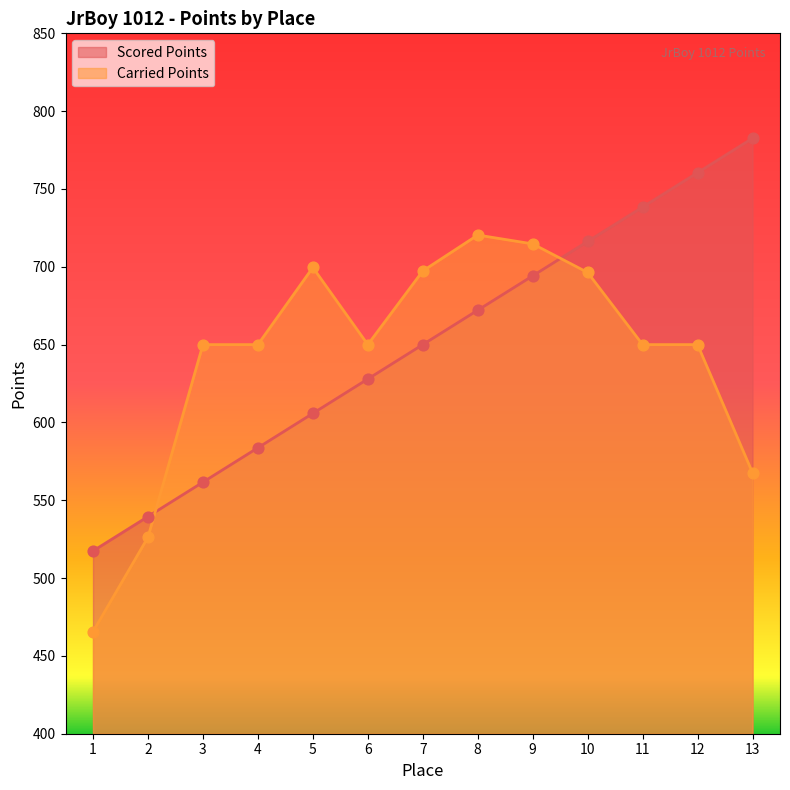

What are all the series names shown in the legend?

Scored Points, Carried Points